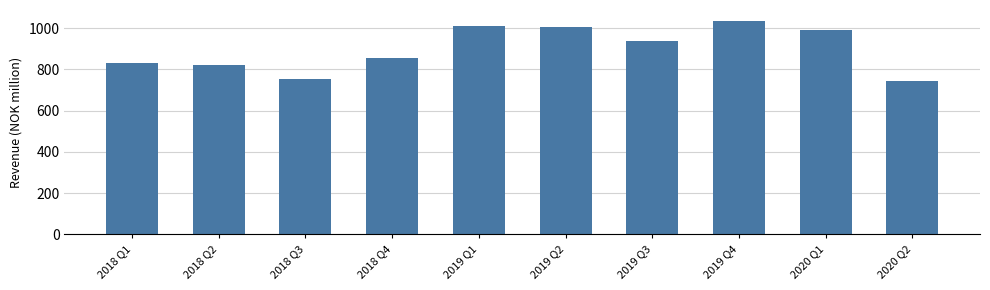

Read the value at 2019 Q4, to the nearest 10.

1040